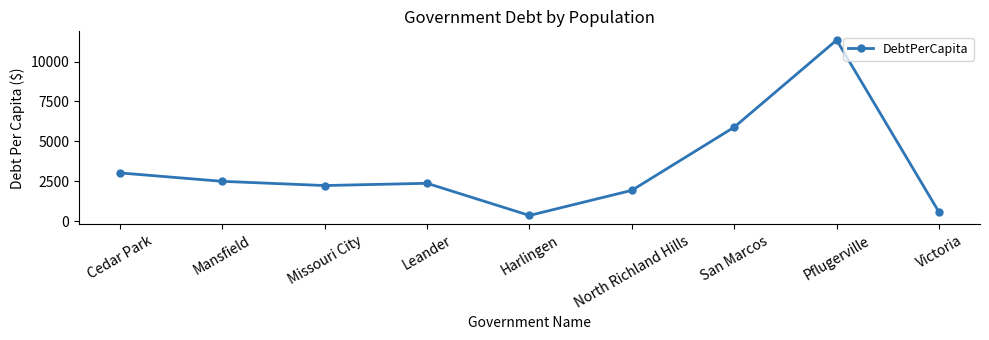

At which label does the data first exceed 2381?

Cedar Park